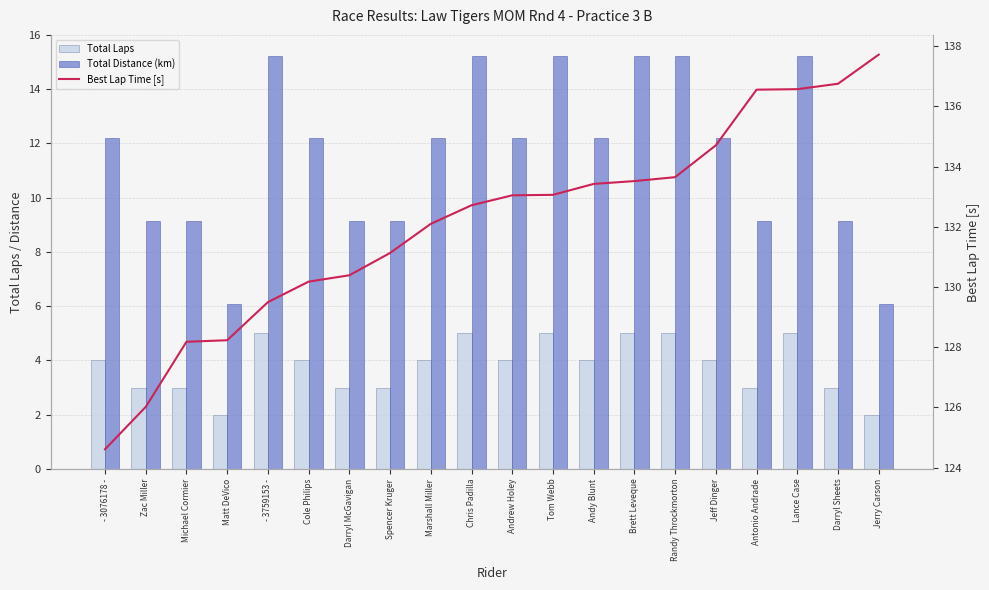

The Total Laps series shows 3.9 at Zac Miller. True or false?

False